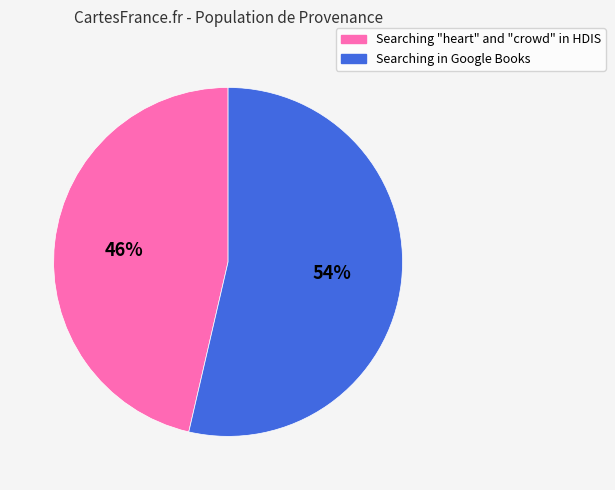

To the nearest percent, what is the combined percentage of Searching in Google Books and Searching "heart" and "crowd" in HDIS?

100%